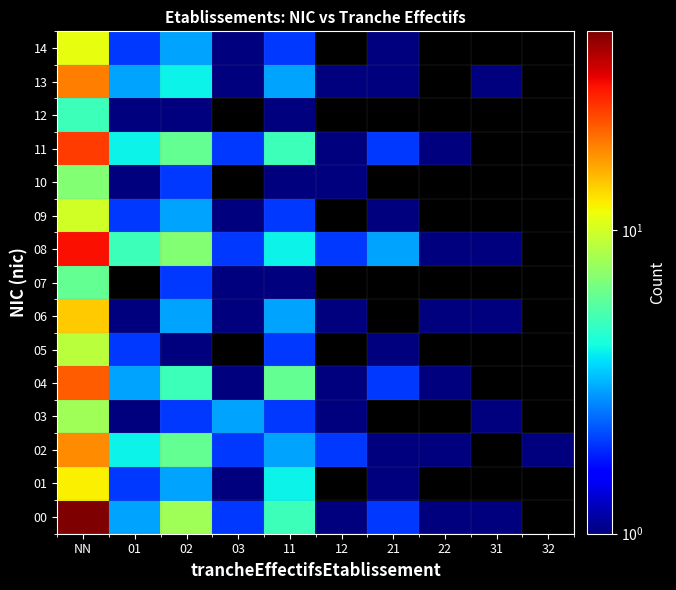

How many data points in 09 are less than 10?

5